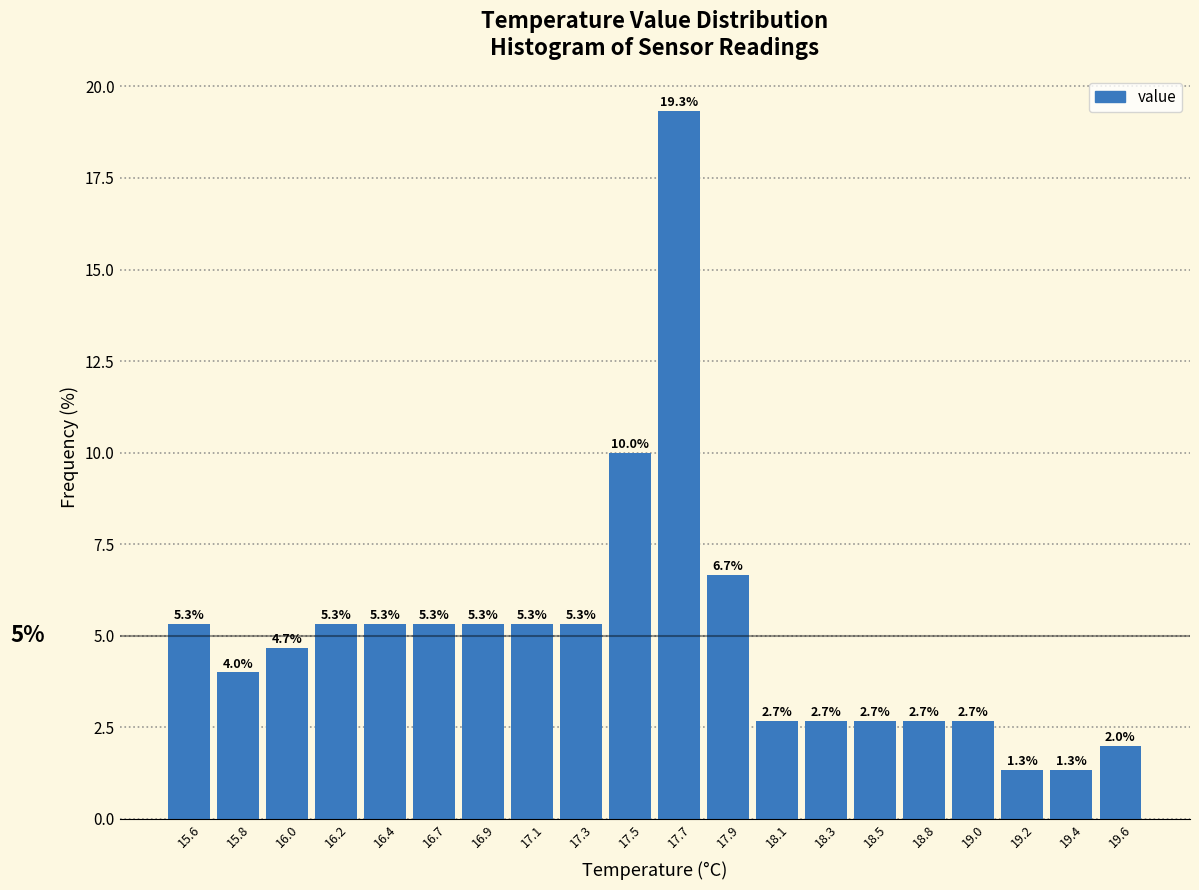

Reading left to right, transcribe this chart: for each bar, give the range it covers on the x-axis and its height. The bar edges are not printed on the chart, so give them approximately, as read against the axis.

15.50 to 15.71: 5.3
15.71 to 15.92: 4.0
15.92 to 16.13: 4.7
16.13 to 16.34: 5.3
16.34 to 16.55: 5.3
16.55 to 16.76: 5.3
16.76 to 16.97: 5.3
16.97 to 17.18: 5.3
17.18 to 17.39: 5.3
17.39 to 17.60: 10.0
17.60 to 17.81: 19.3
17.81 to 18.02: 6.7
18.02 to 18.23: 2.7
18.23 to 18.44: 2.7
18.44 to 18.65: 2.7
18.65 to 18.86: 2.7
18.86 to 19.07: 2.7
19.07 to 19.28: 1.3
19.28 to 19.49: 1.3
19.49 to 19.70: 2.0